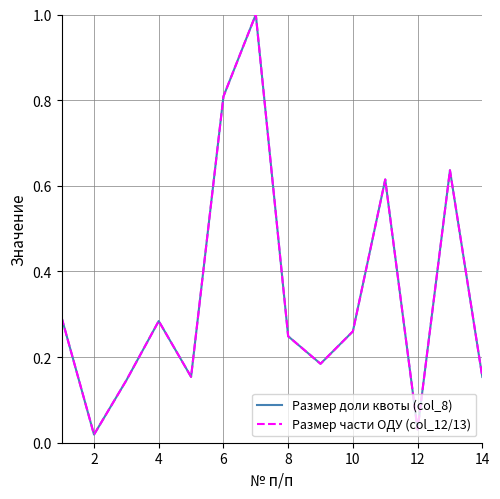

Which series has the widest spread of values?

Размер части ОДУ (col_12/13)